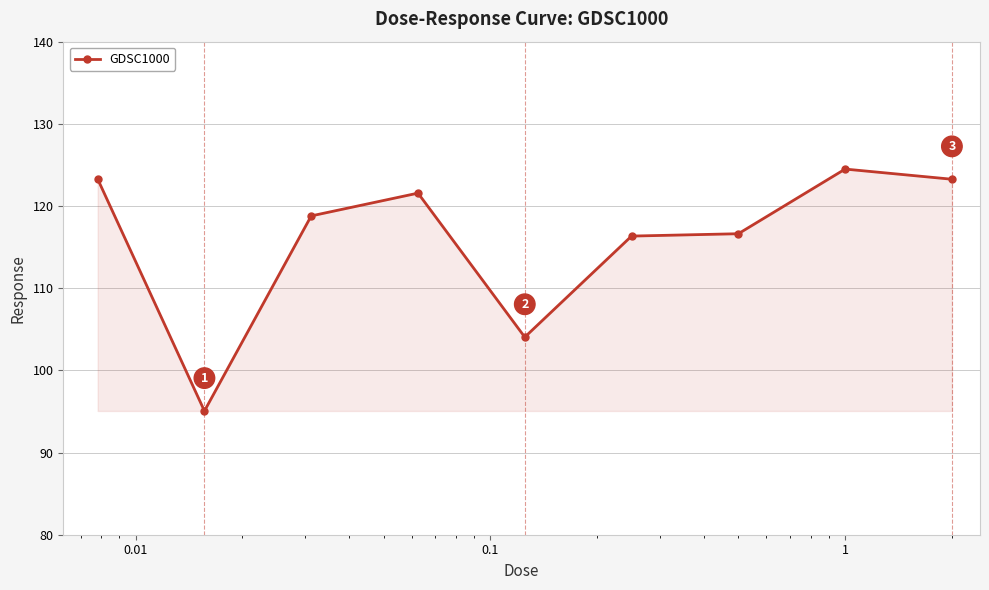

What is the value of the 9th point from the left?

123.3